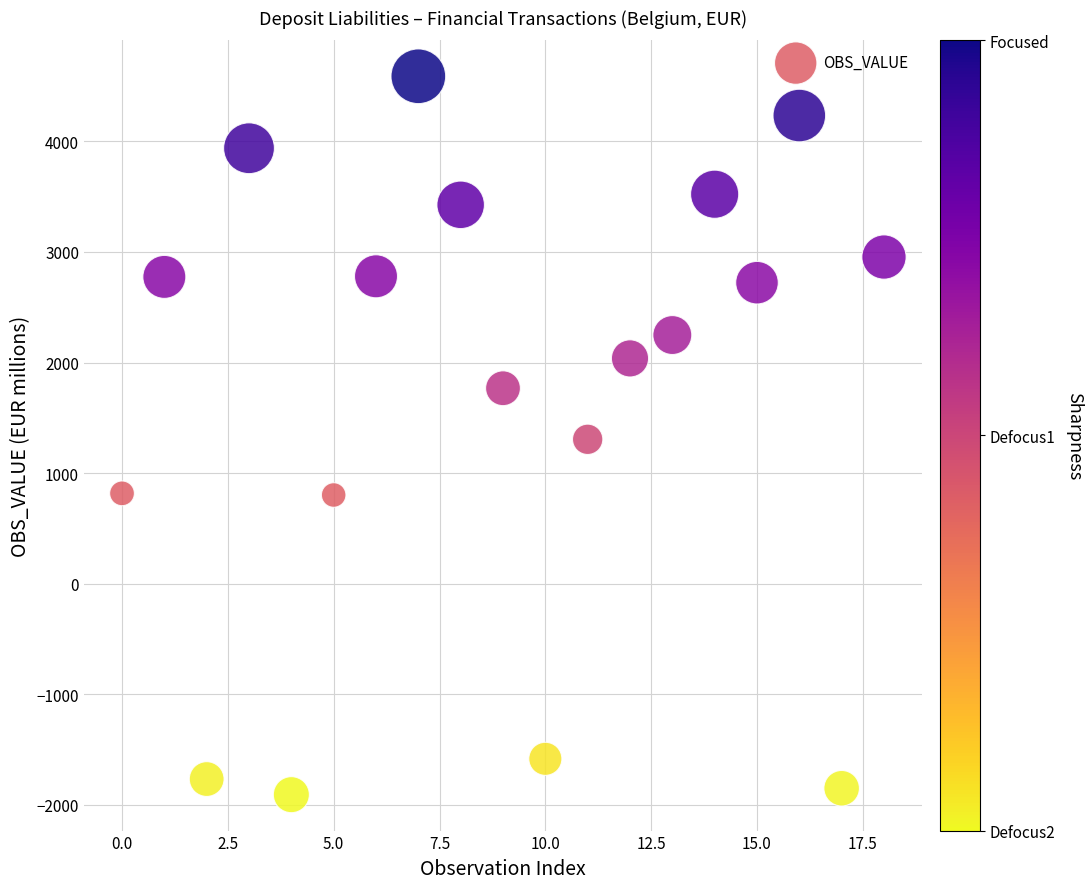

What is the range of Y values (max minus min)?

6496.9